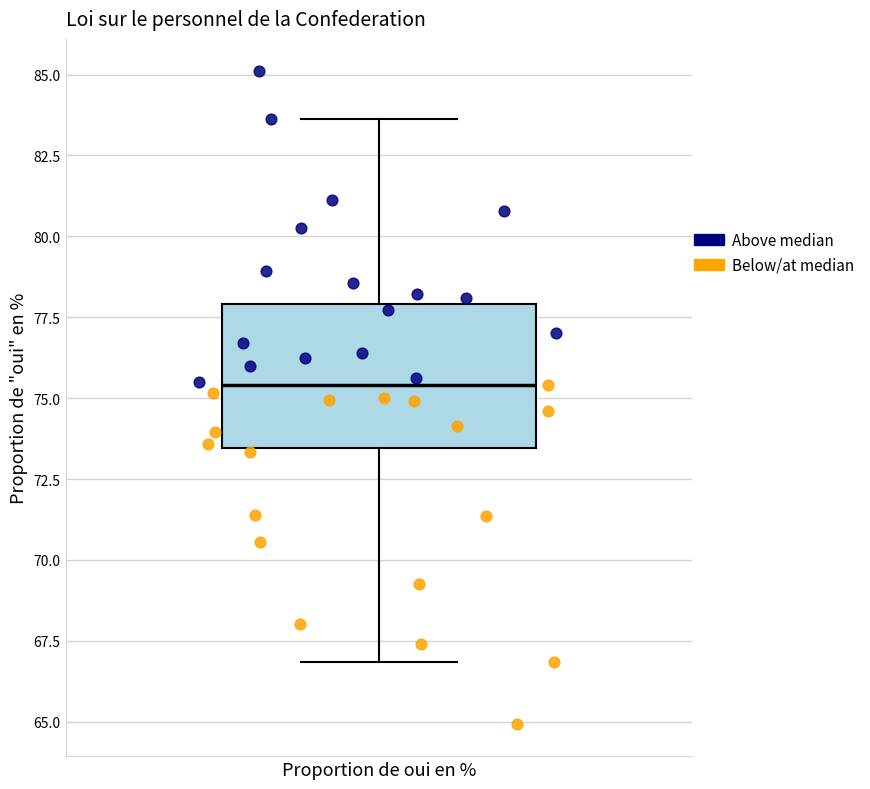

Where does the lower whisker of the box for Proportion de oui en % end on the y-axis? The values are not printed on the chart, so give them approximately, as read against the axis.

67.0